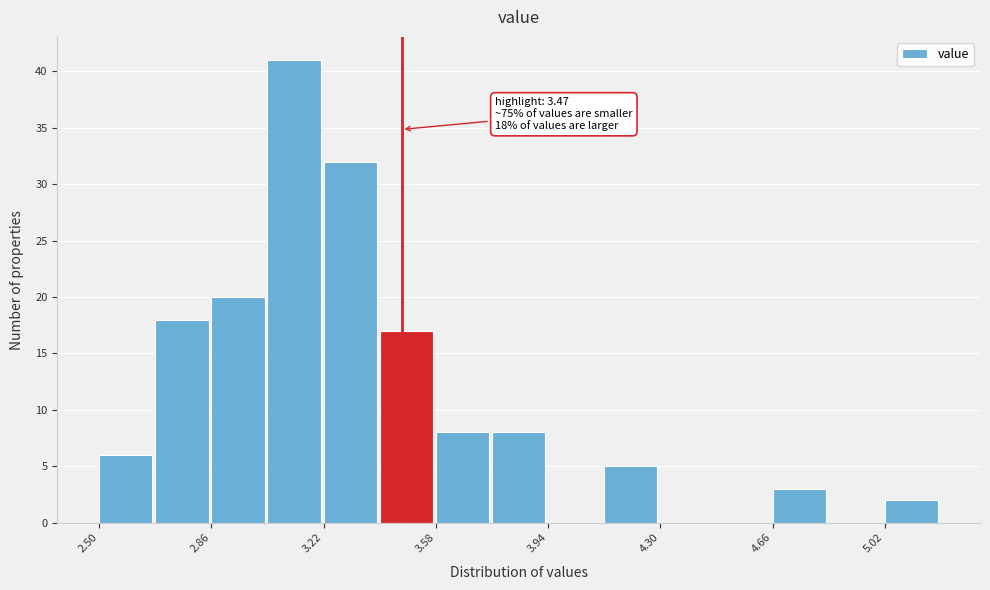

Around what value on the x-axis is the tallest bar? Give the approximate position of its centre, as read against the axis.

3.15